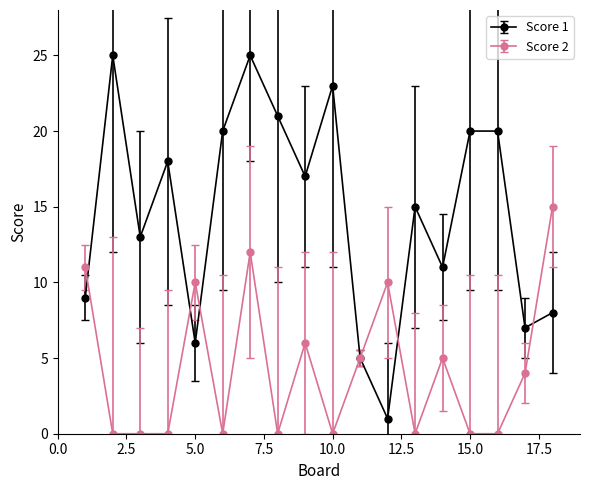

Which series has the largest total across all categories?

Score 1